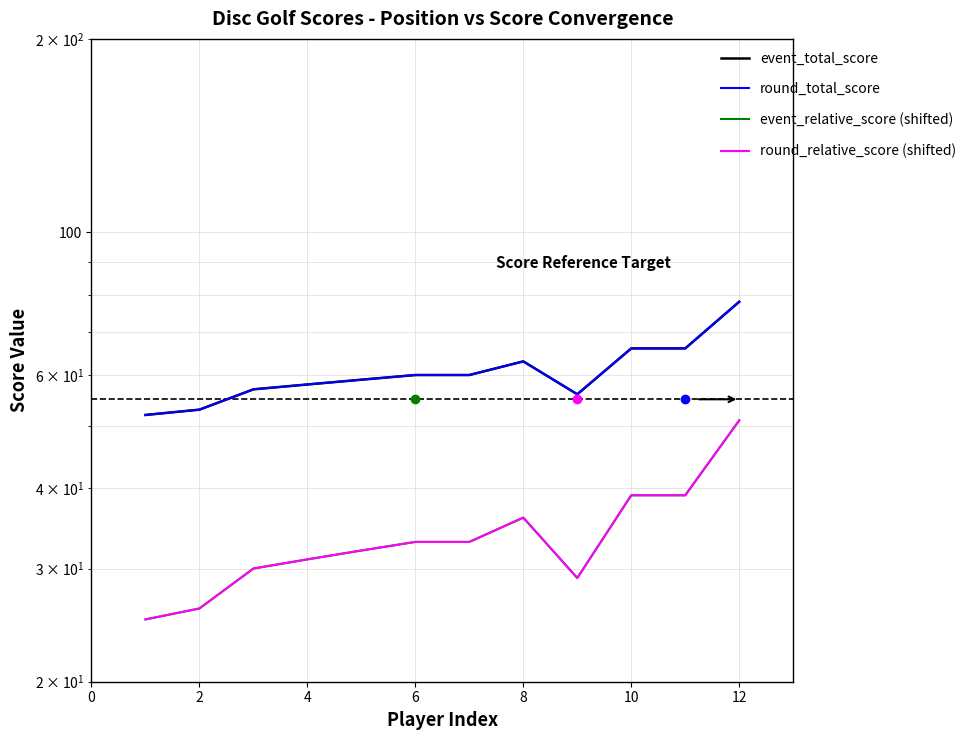

What is the difference between the event_total_score values at 8 and 4?

2